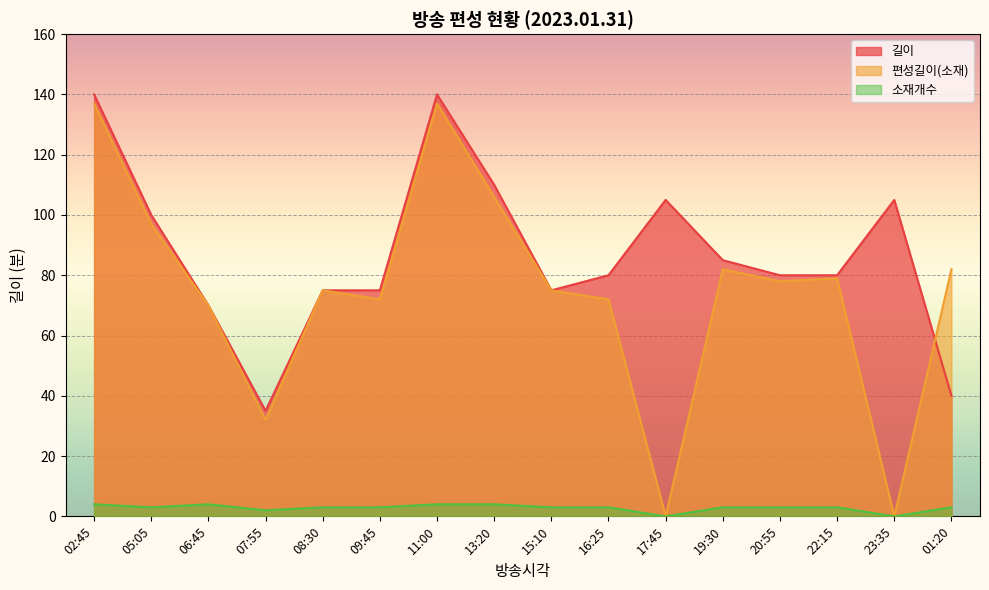

Reading left to right, what are all the values shown in this chart?

길이: 02:45=140	05:05=100	06:45=70	07:55=35	08:30=75	09:45=75	11:00=140	13:20=110	15:10=75	16:25=80	17:45=105	19:30=85	20:55=80	22:15=80	23:35=105	01:20=40
편성길이(소재): 02:45=137	05:05=97	06:45=70	07:55=32	08:30=75	09:45=72	11:00=137	13:20=106	15:10=75	16:25=72	17:45=0	19:30=82	20:55=78	22:15=79	23:35=0	01:20=82
소재개수: 02:45=4	05:05=3	06:45=4	07:55=2	08:30=3	09:45=3	11:00=4	13:20=4	15:10=3	16:25=3	17:45=0	19:30=3	20:55=3	22:15=3	23:35=0	01:20=3